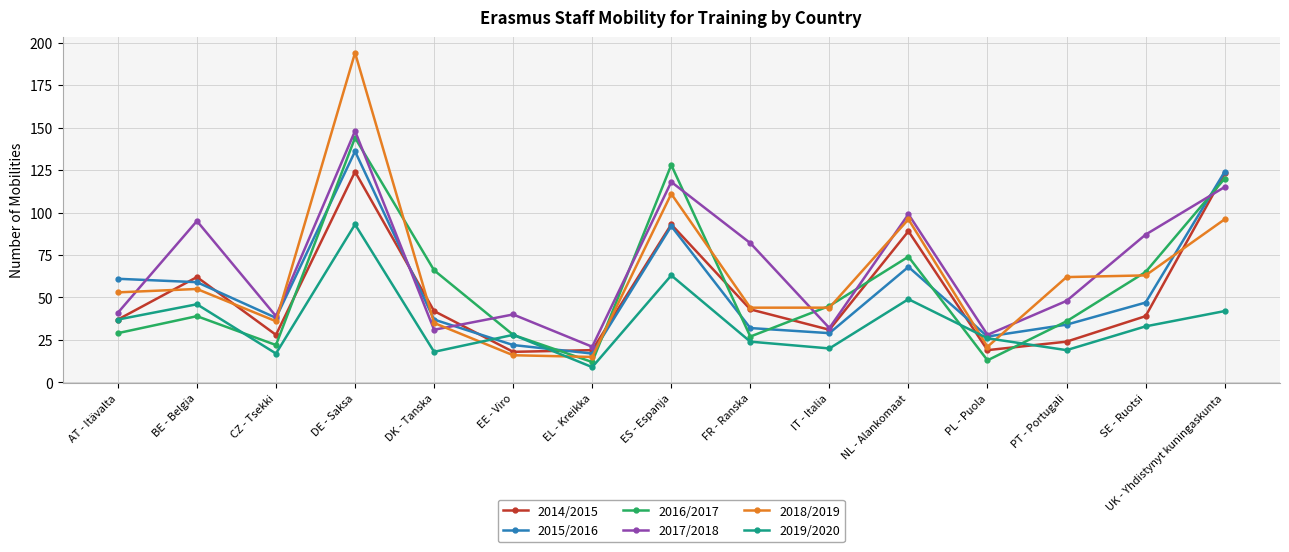

What is the sum of all 2016/2017 values?

848